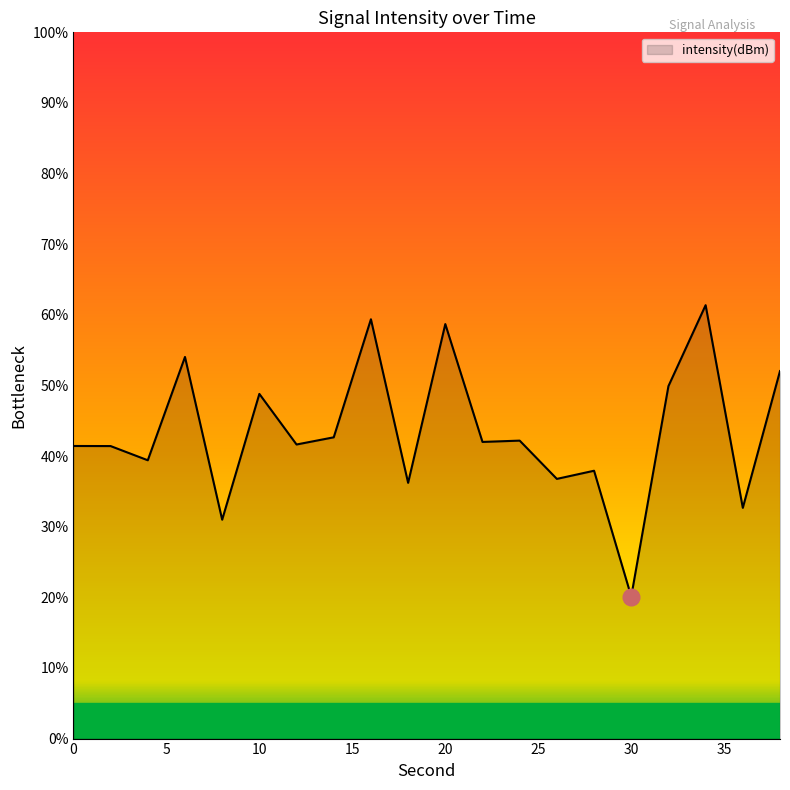

What is the greatest value displayed?

61.4